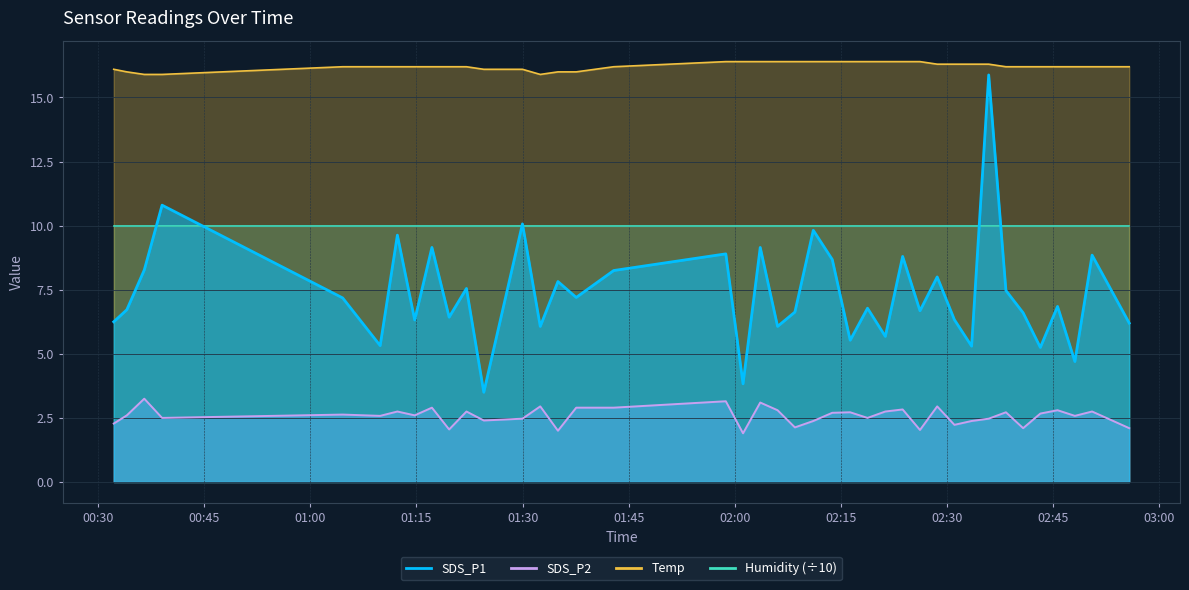

Where does the Temp series first go above 16?

2021/05/06 00:32:12